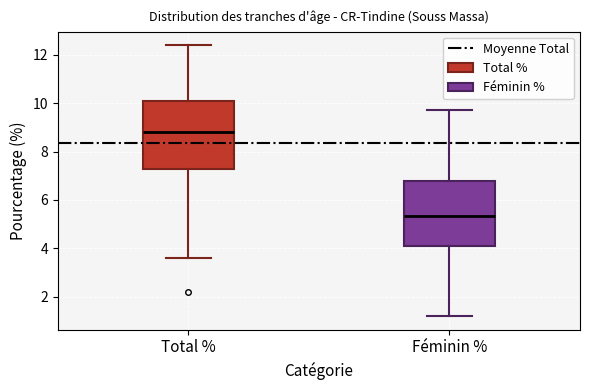

Where is the upper edge of the box for Total % on the y-axis? The values are not printed on the chart, so give them approximately, as read against the axis.

10.2